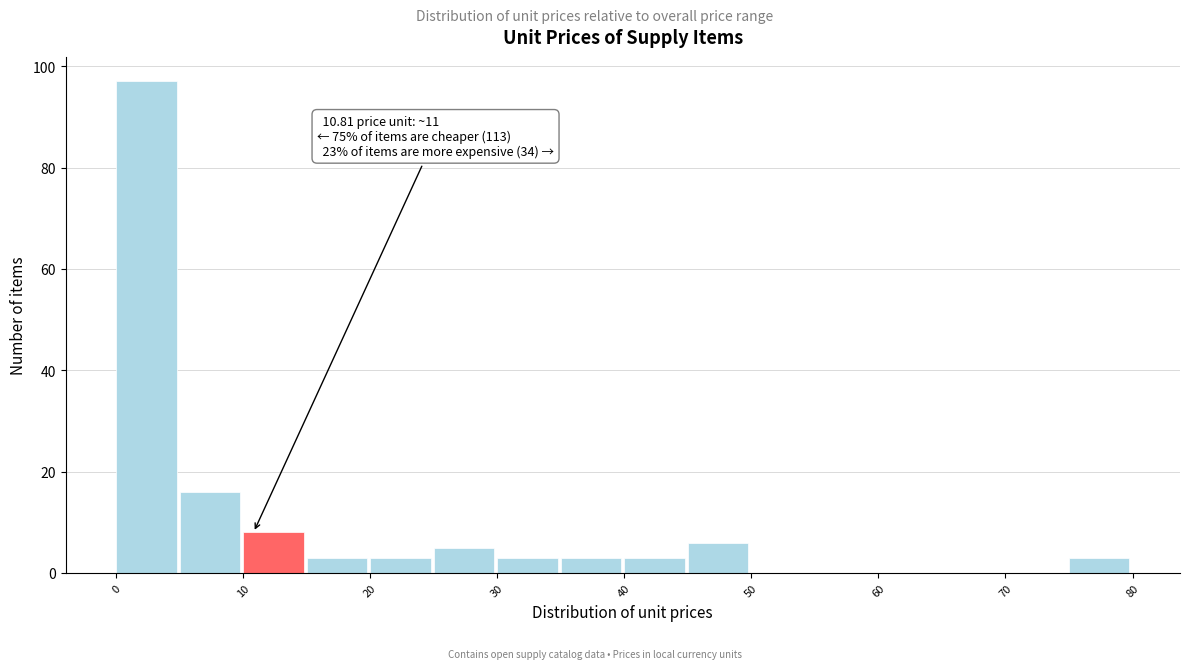

Over which range of the x-axis is the bar tallest?

0 to 5